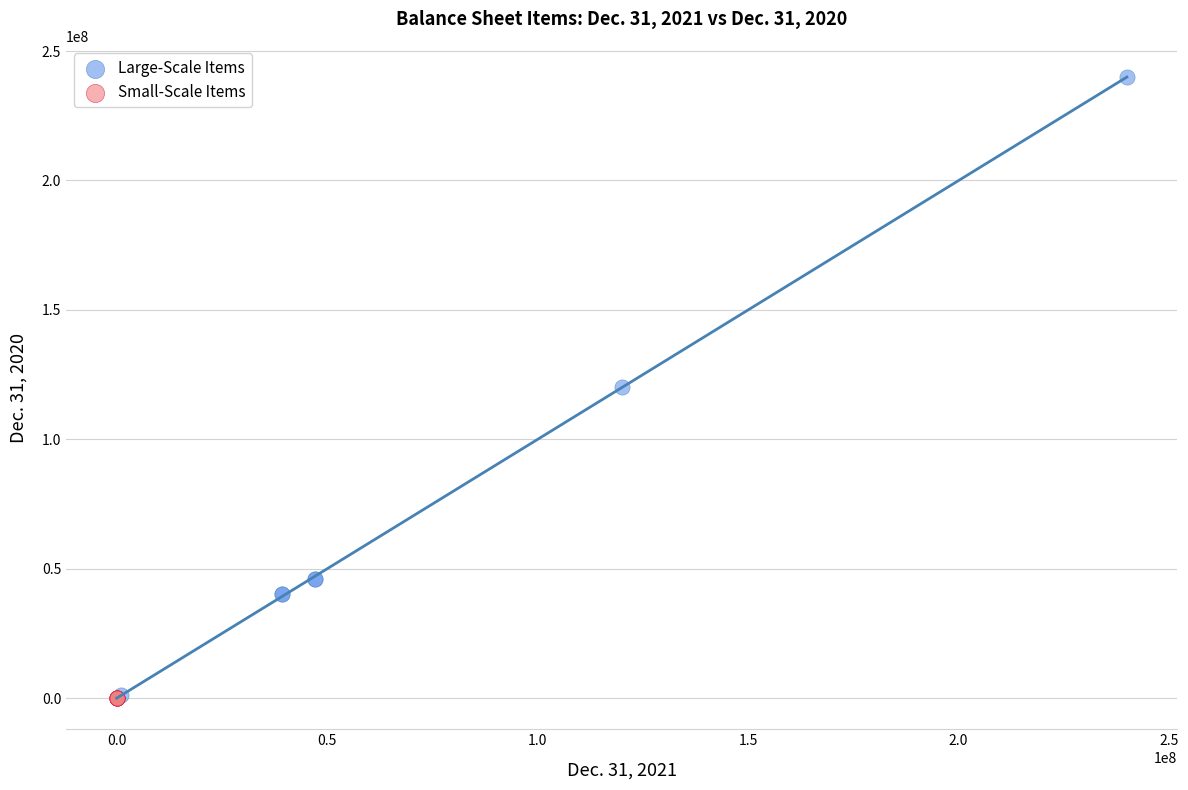

Which series reaches the maximum Y coordinate?

Large-Scale Items